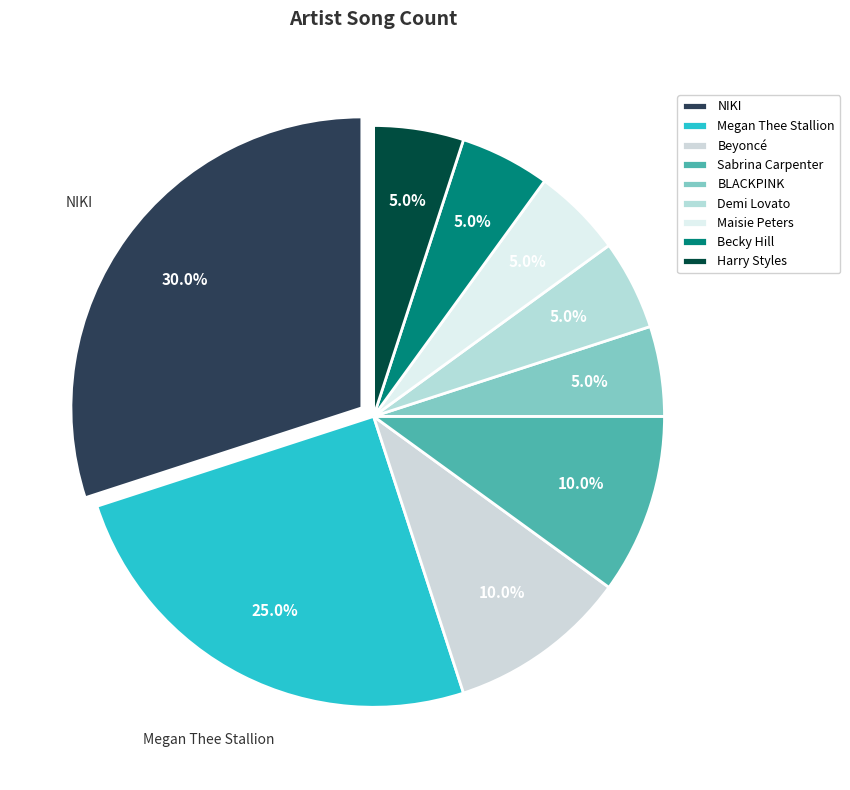

What percentage is the Beyoncé slice, to the nearest percent?

10%